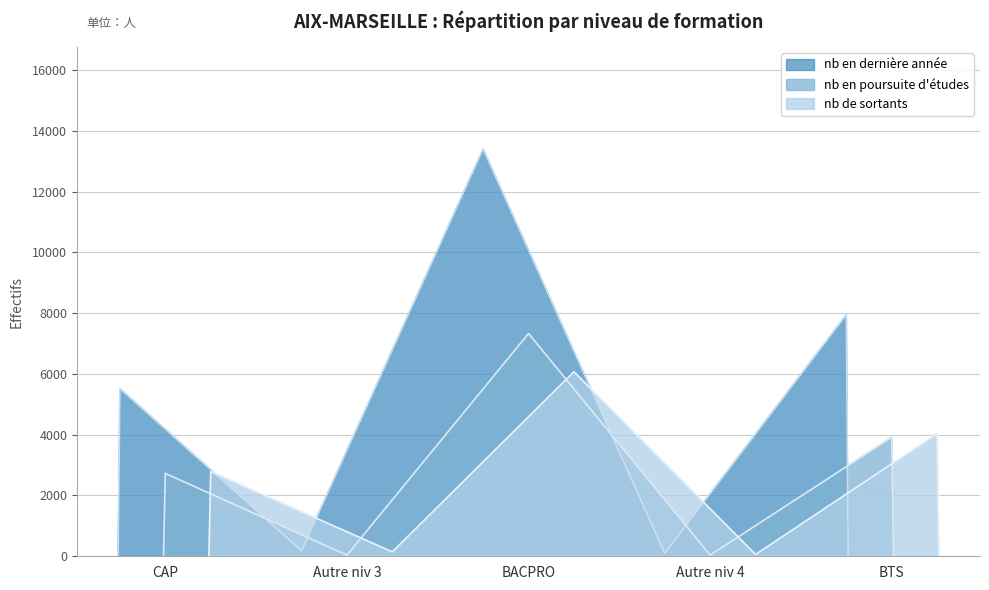

Reading right to left, extract all data points from this chart.

nb en dernière année: BTS=7950	Autre niv 4=99	BACPRO=13401	Autre niv 3=181	CAP=5516
nb en poursuite d'études: BTS=3917	Autre niv 4=39	BACPRO=7330	Autre niv 3=36	CAP=2727
nb de sortants: BTS=4033	Autre niv 4=60	BACPRO=6071	Autre niv 3=145	CAP=2789